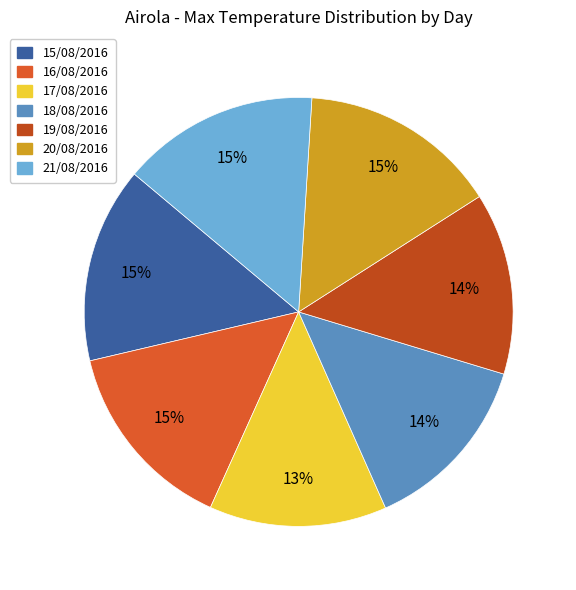

Which category has the smallest portion of the pie?

17/08/2016